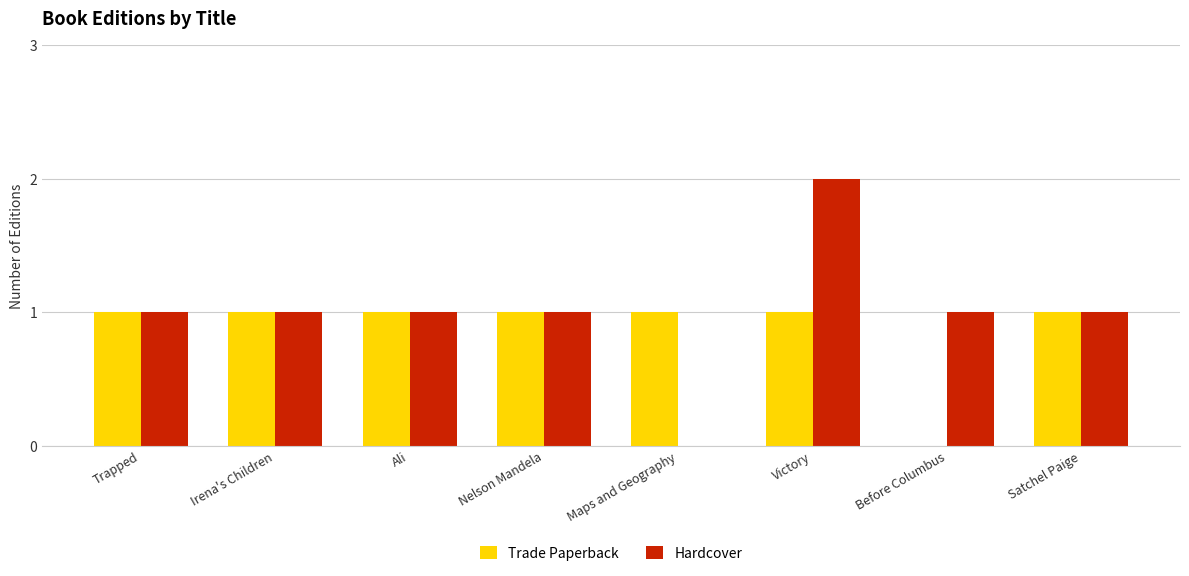

At which category is the sum across all series the highest?

Victory